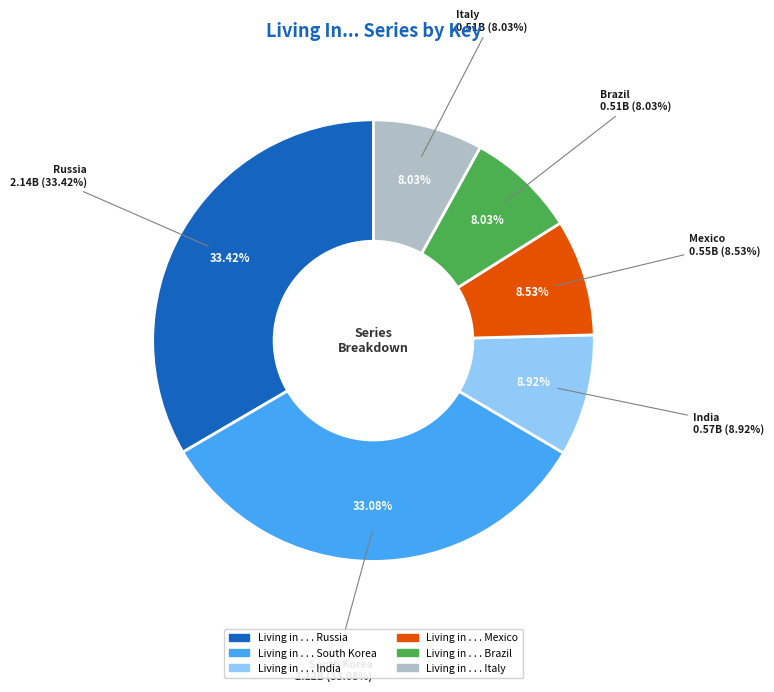

What percentage is the Living in . . . Brazil slice, to the nearest percent?

8%